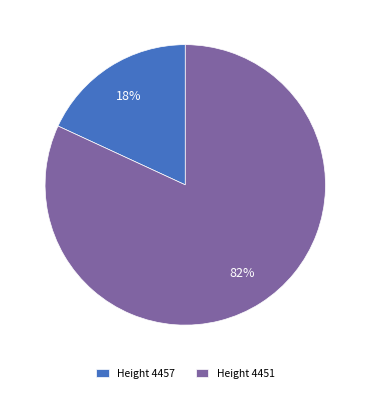

The Height 4451 slice represents 82% of the pie. True or false?

True